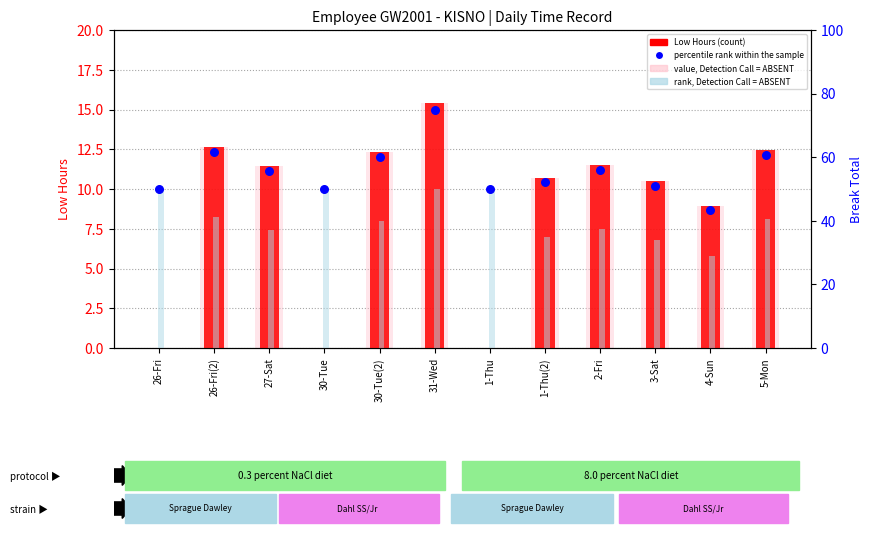

At which category is the sum across all series the highest?

31-Wed